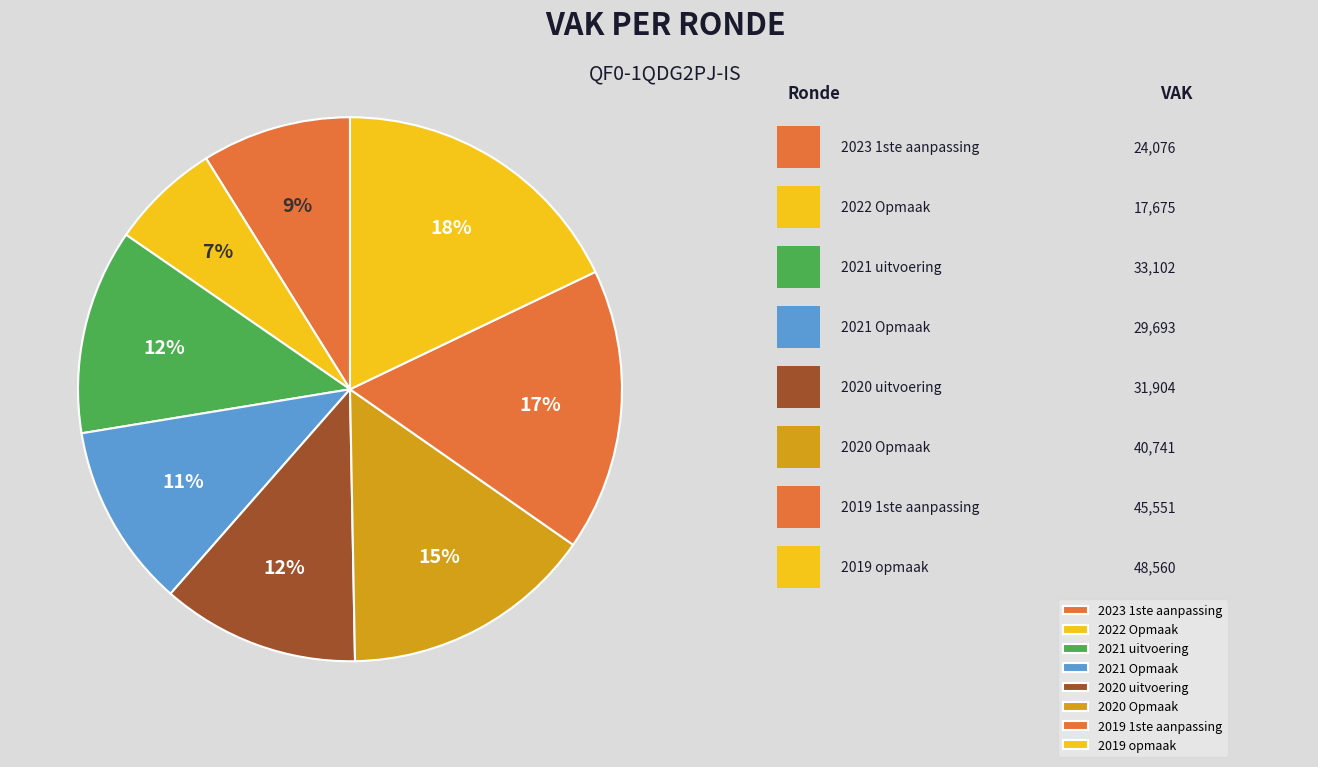

How many slices are in this pie chart?

8